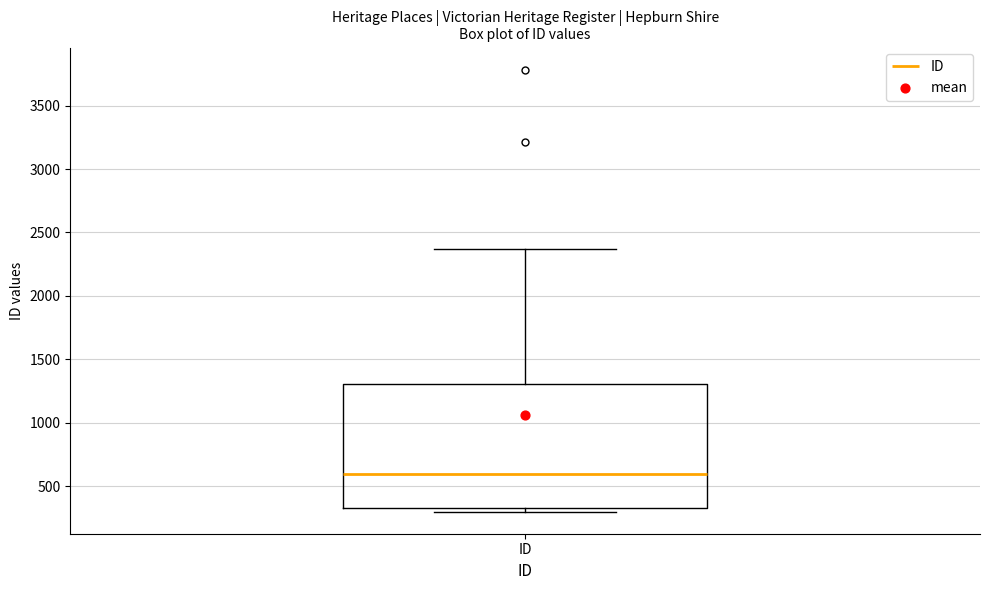

Transcribe this box plot: give where the median line is, the range the box spans, and where the two whiskers end, as read against the y-axis. The values are not printed on the chart, so give them approximately, as read against the axis.

median 600, box 350 to 1300, whiskers 300 to 2350